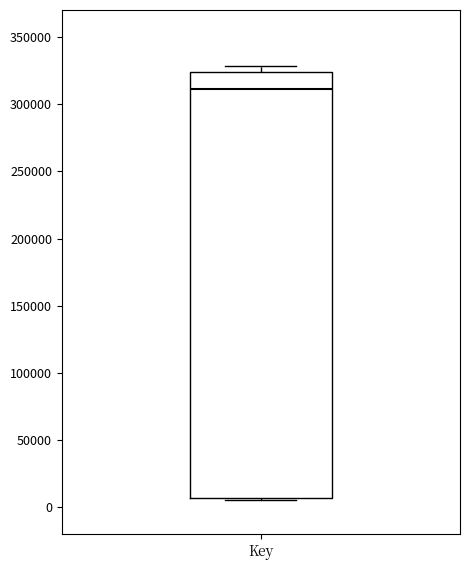

Where is the upper edge of the box for Key on the y-axis? The values are not printed on the chart, so give them approximately, as read against the axis.

325000